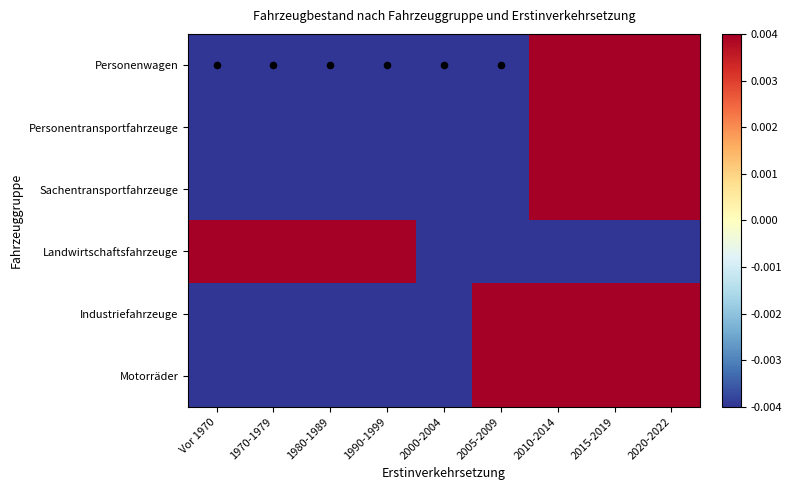

Reading left to right, list all the values displayed in this chart.

Personenwagen: Vor 1970=-0.9	1970-1979=-0.9	1980-1989=-0.9	1990-1999=-0.8	2000-2004=-0.6	2005-2009=-0.0	2010-2014=1.3	2015-2019=2.1	2020-2022=0.7
Personentransportfahrzeuge: Vor 1970=-1.0	1970-1979=-1.0	1980-1989=-0.8	1990-1999=-0.6	2000-2004=-0.5	2005-2009=-0.3	2010-2014=0.9	2015-2019=1.7	2020-2022=1.5
Sachentransportfahrzeuge: Vor 1970=-0.9	1970-1979=-1.0	1980-1989=-0.9	1990-1999=-0.8	2000-2004=-0.7	2005-2009=-0.1	2010-2014=1.3	2015-2019=2.3	2020-2022=0.8
Landwirtschaftsfahrzeuge: Vor 1970=1.8	1970-1979=0.1	1980-1989=0.4	1990-1999=0.0	2000-2004=-0.4	2005-2009=-0.5	2010-2014=-0.5	2015-2019=-0.3	2020-2022=-0.7
Industriefahrzeuge: Vor 1970=-0.4	1970-1979=-0.7	1980-1989=-0.6	1990-1999=-0.3	2000-2004=-0.2	2005-2009=0.1	2010-2014=0.7	2015-2019=0.9	2020-2022=0.5
Motorräder: Vor 1970=-0.6	1970-1979=-0.7	1980-1989=-0.5	1990-1999=-0.3	2000-2004=-0.3	2005-2009=0.0	2010-2014=0.7	2015-2019=1.0	2020-2022=0.8